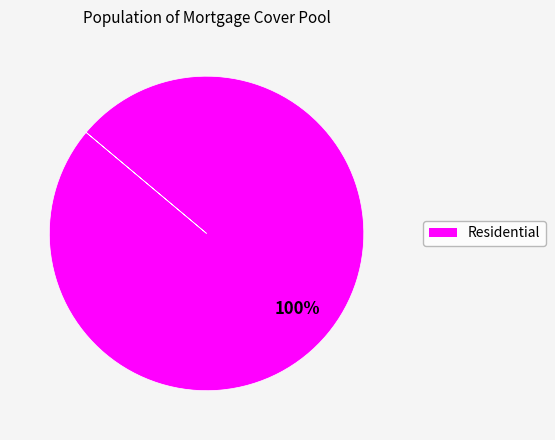

Is there any slice that represents more than half of the pie?

Yes